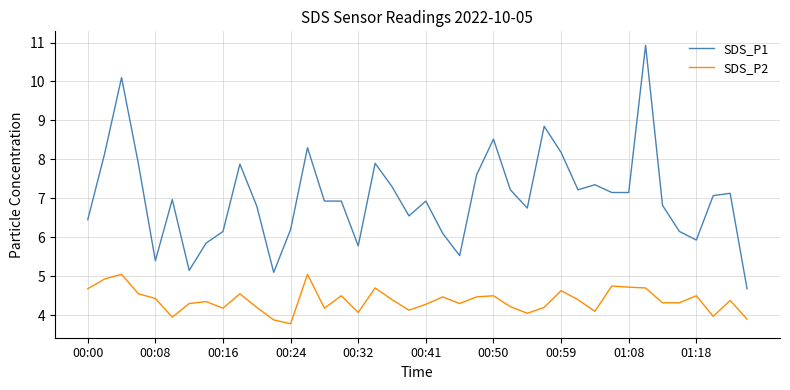

True or false: SDS_P2 and SDS_P1 intersect in this chart.

False